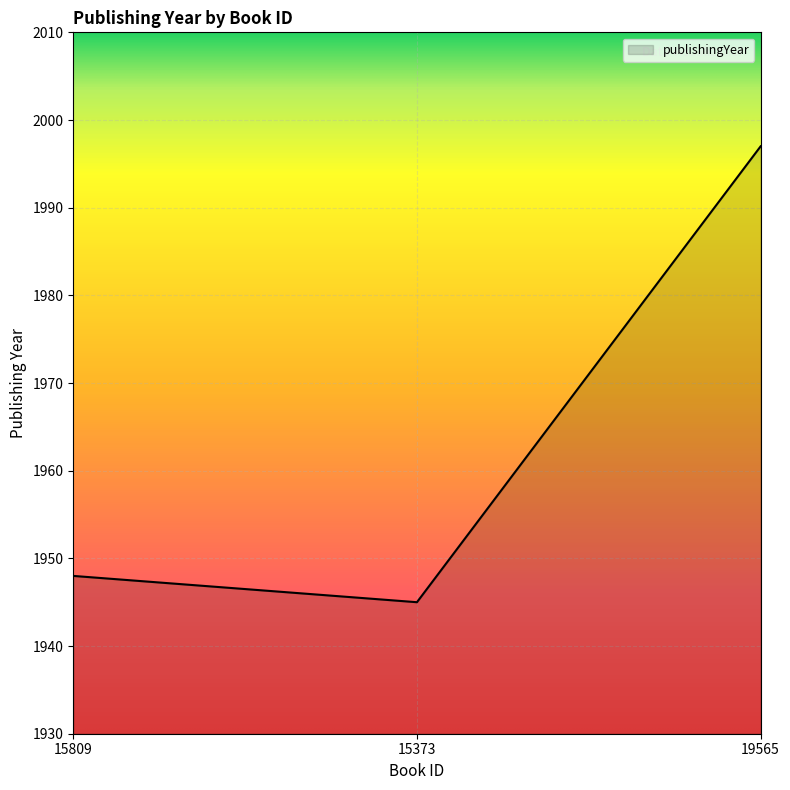

What is the sum of the values at 15809 and 15373?

3893